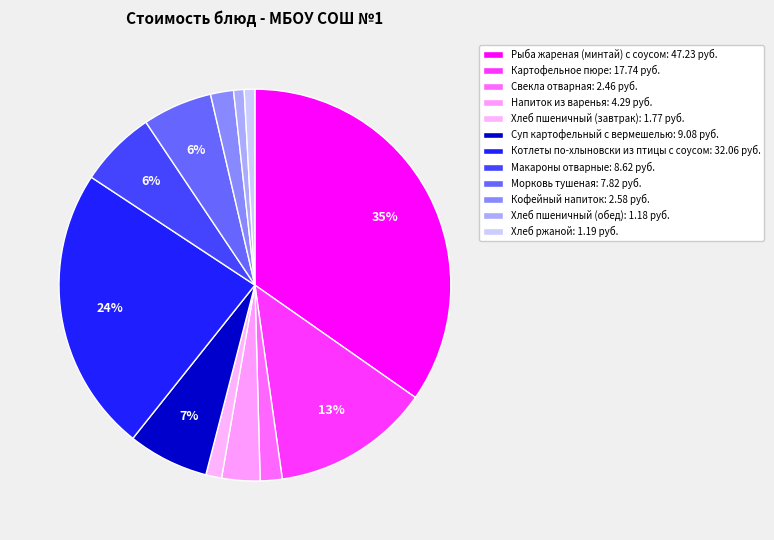

Rank the categories by value from highest to lowest.

Рыба жареная (минтай) с соусом, Котлеты по-хлыновски из птицы с соусом, Картофельное пюре, Суп картофельный с вермешелью, Макароны отварные, Морковь тушеная, Напиток из варенья, Кофейный напиток, Свекла отварная, Хлеб пшеничный (завтрак), Хлеб ржаной, Хлеб пшеничный (обед)